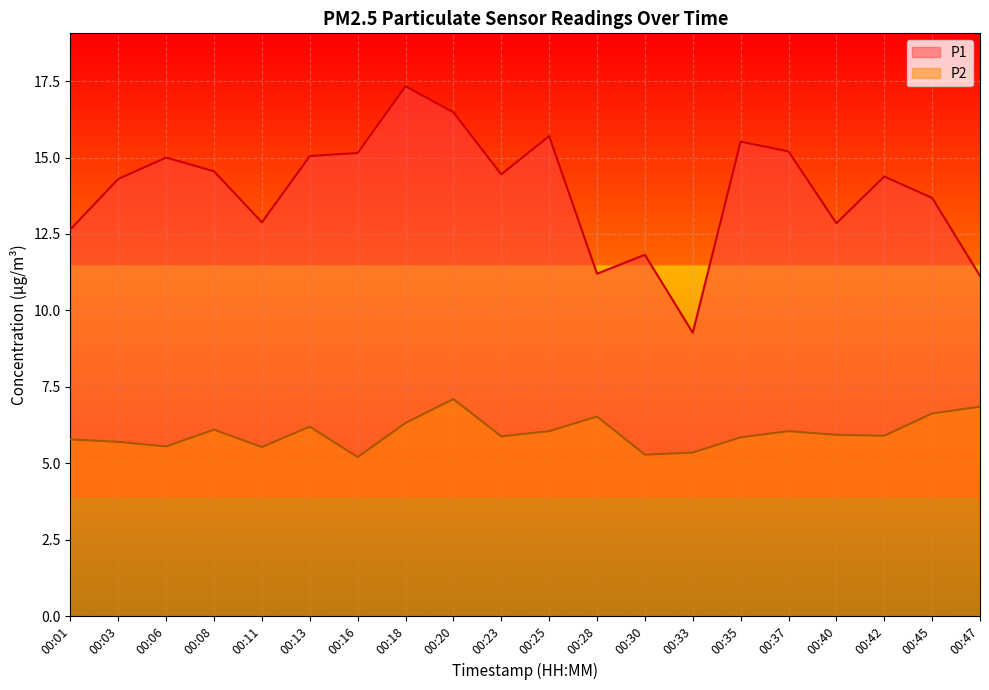

Where does the P1 series first go above 14?

00:03